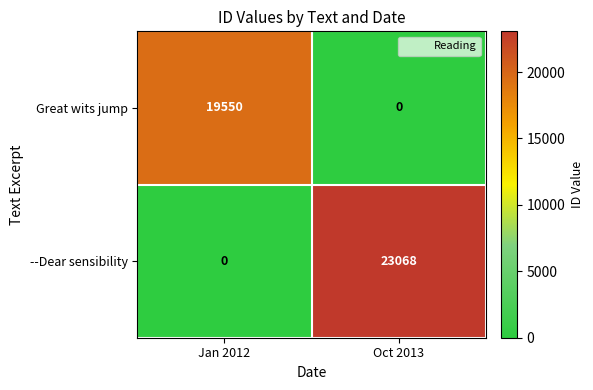

Rank the categories by Great wits jump value from highest to lowest.

Jan 2012, Oct 2013